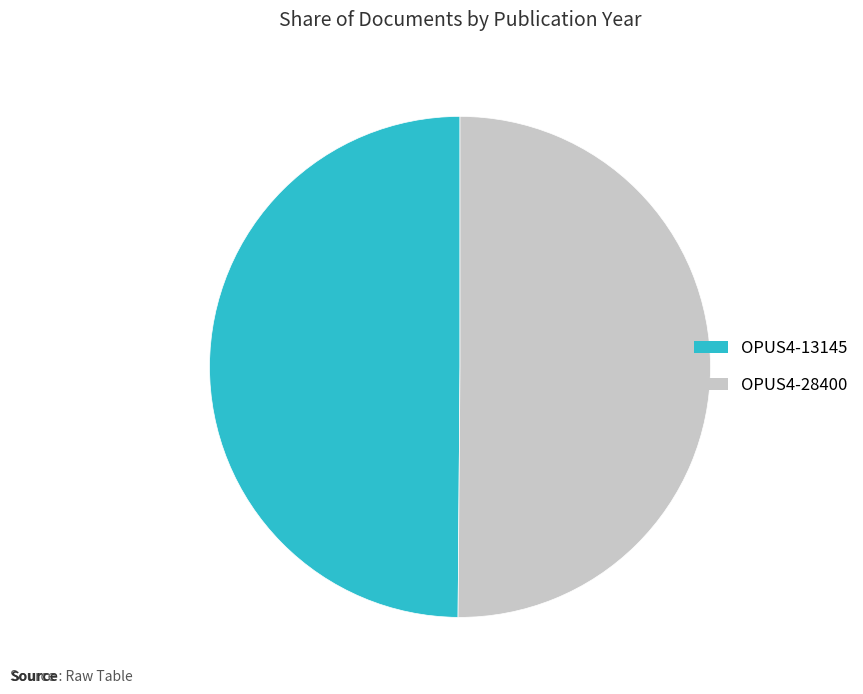

How many segments does this pie chart have?

2